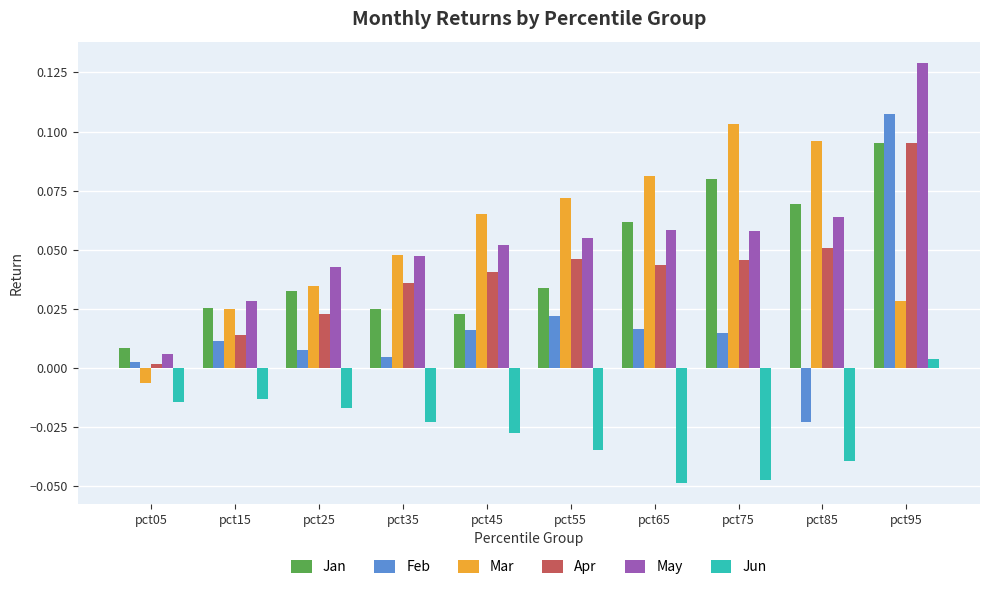

What is the sum of all Apr values?

0.4